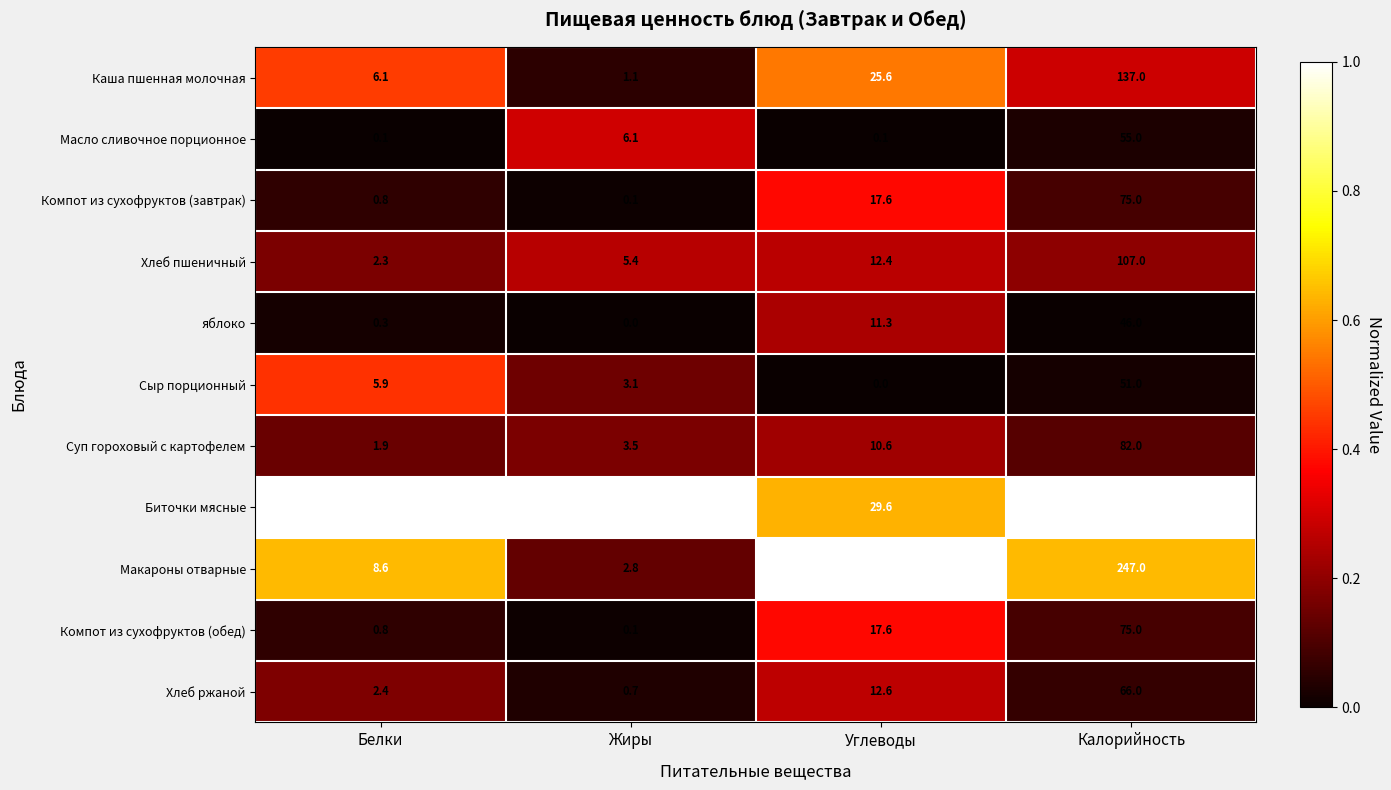

What is the greatest value displayed?

358.0